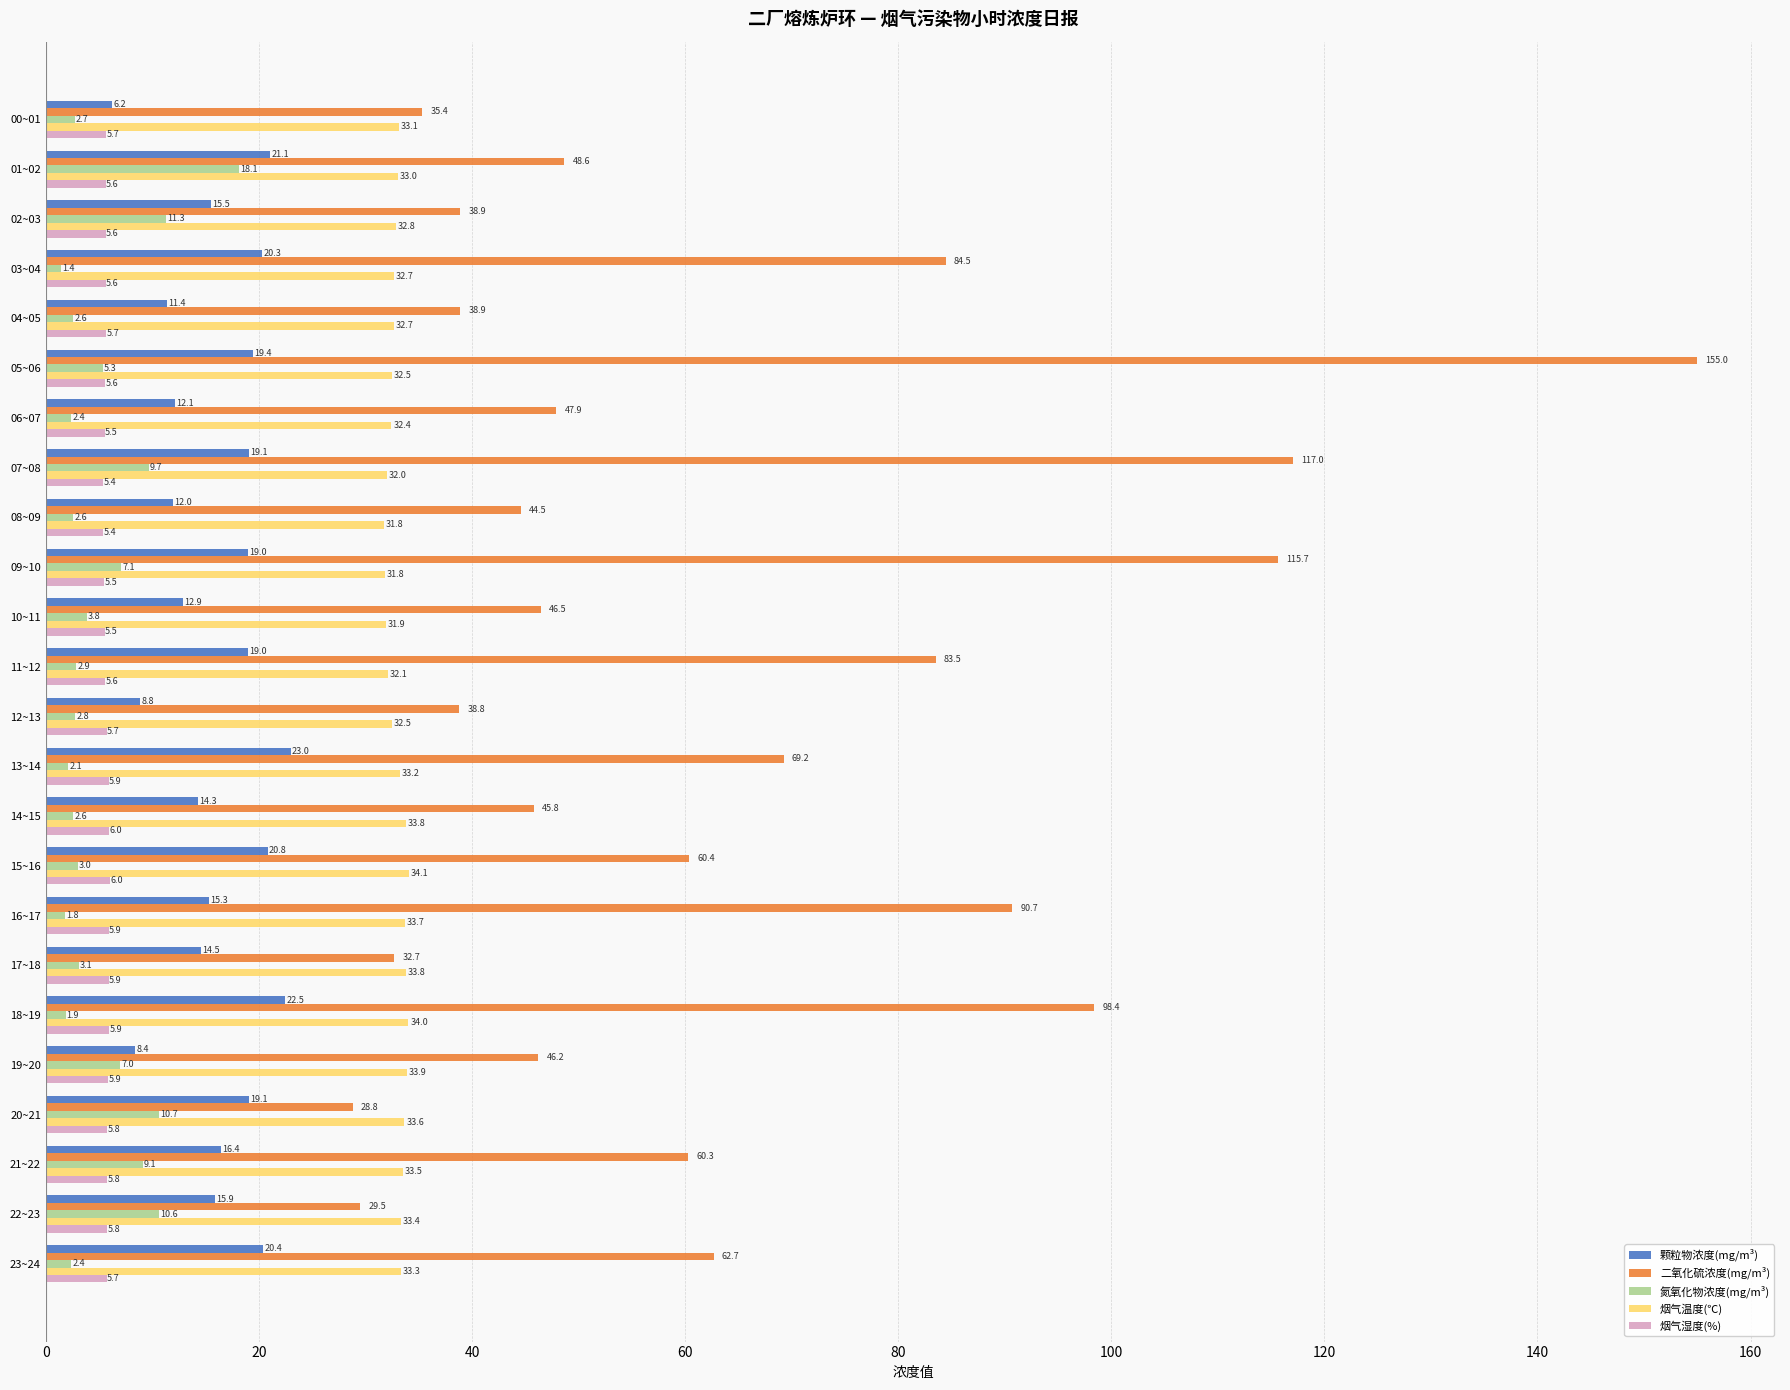

Rank the series at 18~19 from lowest to highest value.

氮氧化物浓度(mg/m³), 烟气湿度(%), 颗粒物浓度(mg/m³), 烟气温度(℃), 二氧化硫浓度(mg/m³)